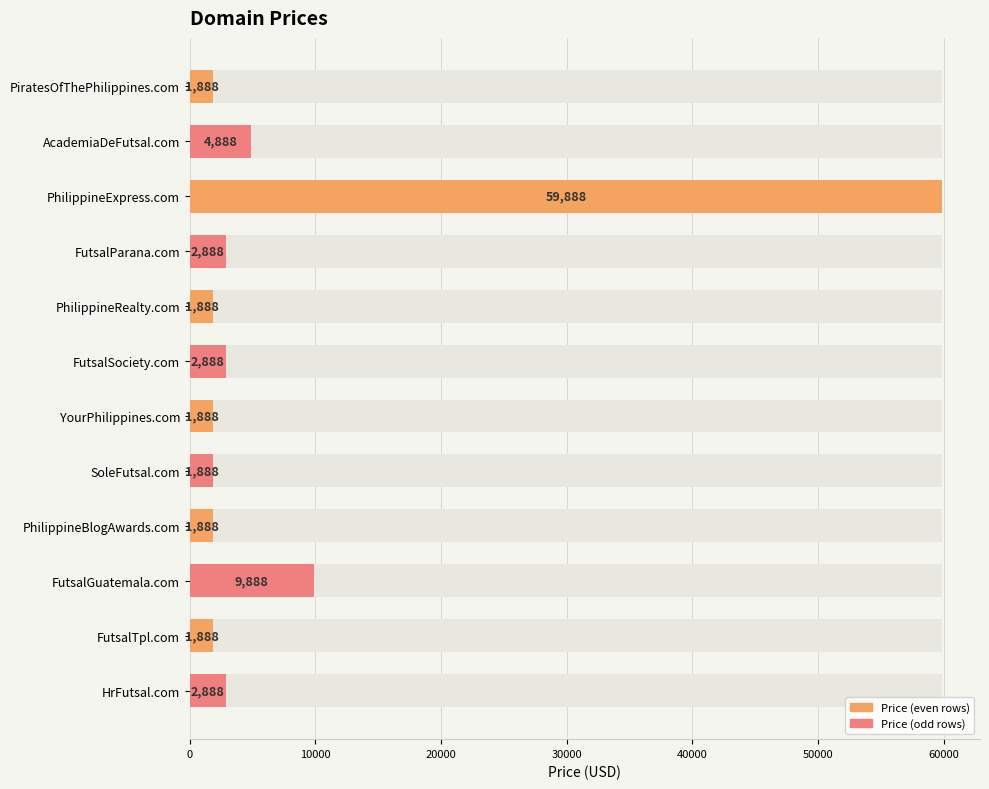

What is the value of the 3rd bar from the left?

59888